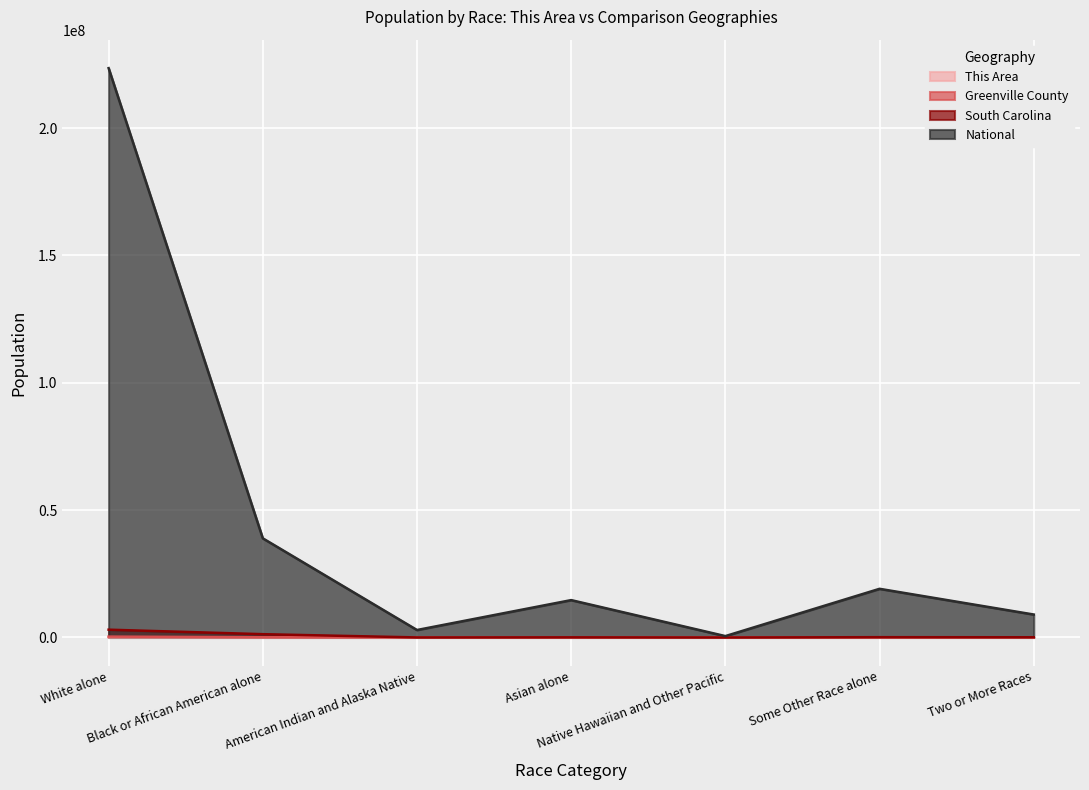

Rank the series at American Indian and Alaska Native from lowest to highest value.

This Area, Greenville County, South Carolina, National